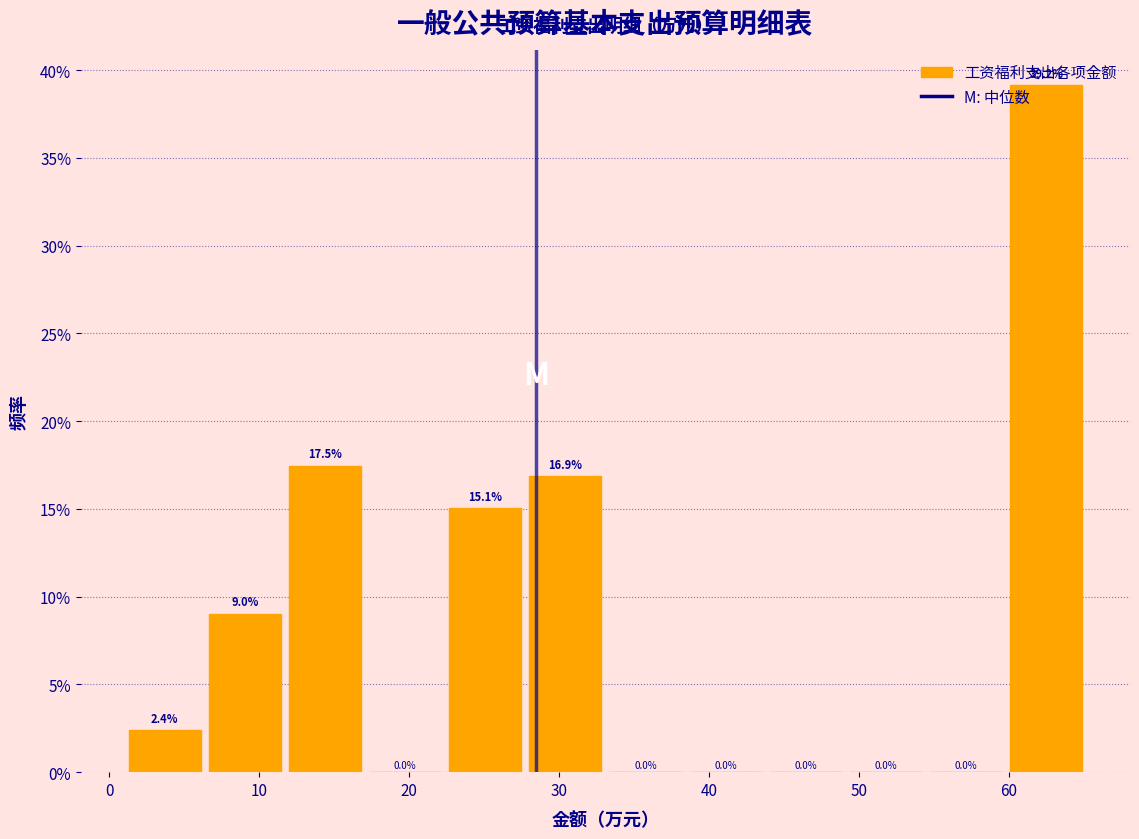

Reading left to right, list every bar in this chart as the range it spans on the x-axis followed by its height. The bar edges are not printed on the chart, so give them approximately, as read against the axis.

1 to 6: 2.4
6 to 12: 9.0
12 to 17: 17.5
17 to 22: 0.0
22 to 28: 15.1
28 to 33: 16.9
33 to 38: 0.0
38 to 44: 0.0
44 to 49: 0.0
49 to 54: 0.0
54 to 60: 0.0
60 to 65: 39.2